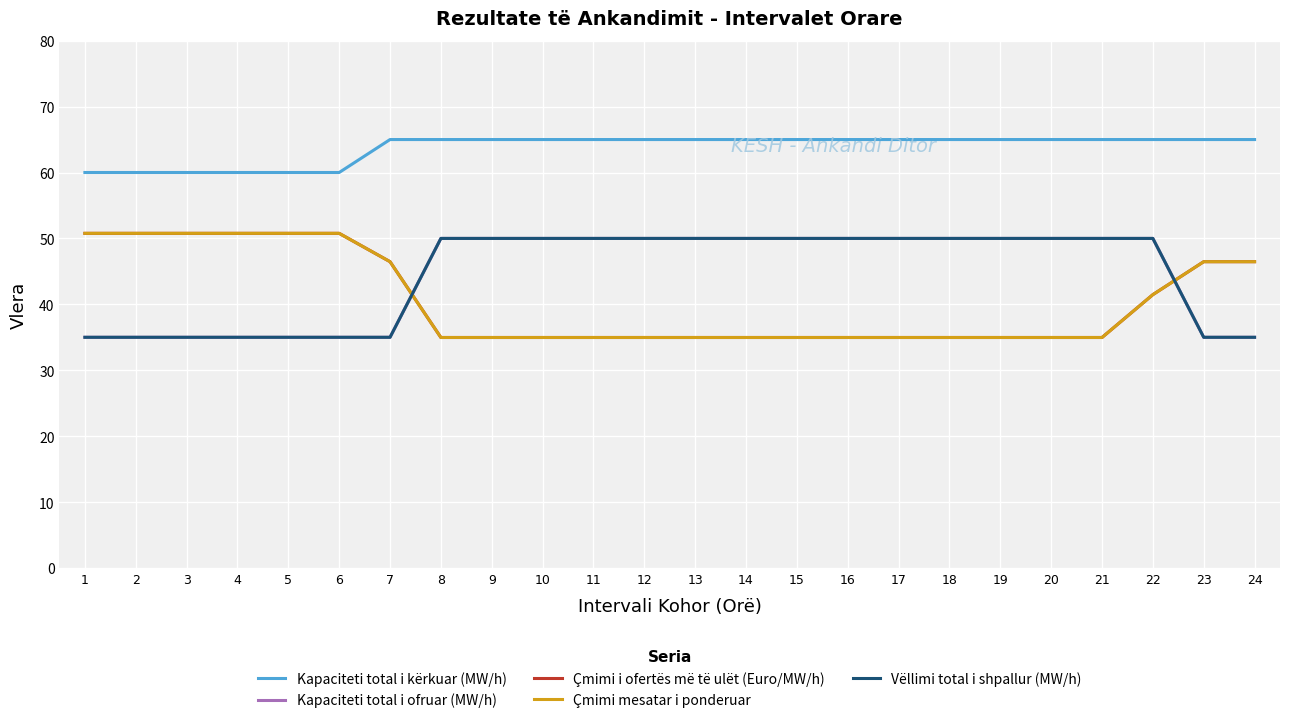

Reading right to left, what are all the values shown in this chart?

Kapaciteti total i kërkuar (MW/h): 65.0	65.0	65.0	65.0	65.0	65.0	65.0	65.0	65.0	65.0	65.0	65.0	65.0	65.0	65.0	65.0	65.0	65.0	60.0	60.0	60.0	60.0	60.0	60.0
Kapaciteti total i ofruar (MW/h): 35.0	35.0	50.0	50.0	50.0	50.0	50.0	50.0	50.0	50.0	50.0	50.0	50.0	50.0	50.0	50.0	50.0	35.0	35.0	35.0	35.0	35.0	35.0	35.0
Çmimi i ofertës më të ulët (Euro/MW/h): 46.5	46.5	41.5	35.0	35.0	35.0	35.0	35.0	35.0	35.0	35.0	35.0	35.0	35.0	35.0	35.0	35.0	46.5	50.8	50.8	50.8	50.8	50.8	50.8
Çmimi mesatar i ponderuar: 46.5	46.5	41.5	35.0	35.0	35.0	35.0	35.0	35.0	35.0	35.0	35.0	35.0	35.0	35.0	35.0	35.0	46.5	50.8	50.8	50.8	50.8	50.8	50.8
Vëllimi total i shpallur (MW/h): 35.0	35.0	50.0	50.0	50.0	50.0	50.0	50.0	50.0	50.0	50.0	50.0	50.0	50.0	50.0	50.0	50.0	35.0	35.0	35.0	35.0	35.0	35.0	35.0